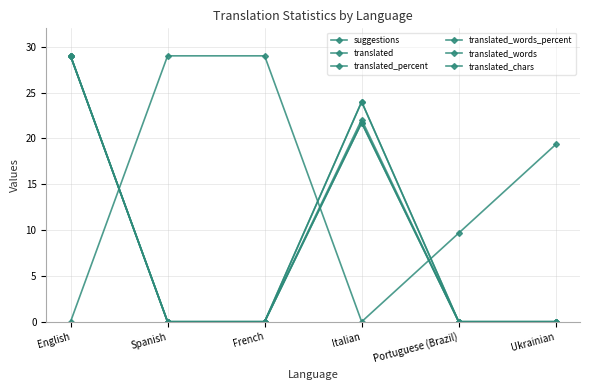

Rank the series by their maximum value, from lowest to highest.

suggestions, translated, translated_percent, translated_words_percent, translated_words, translated_chars